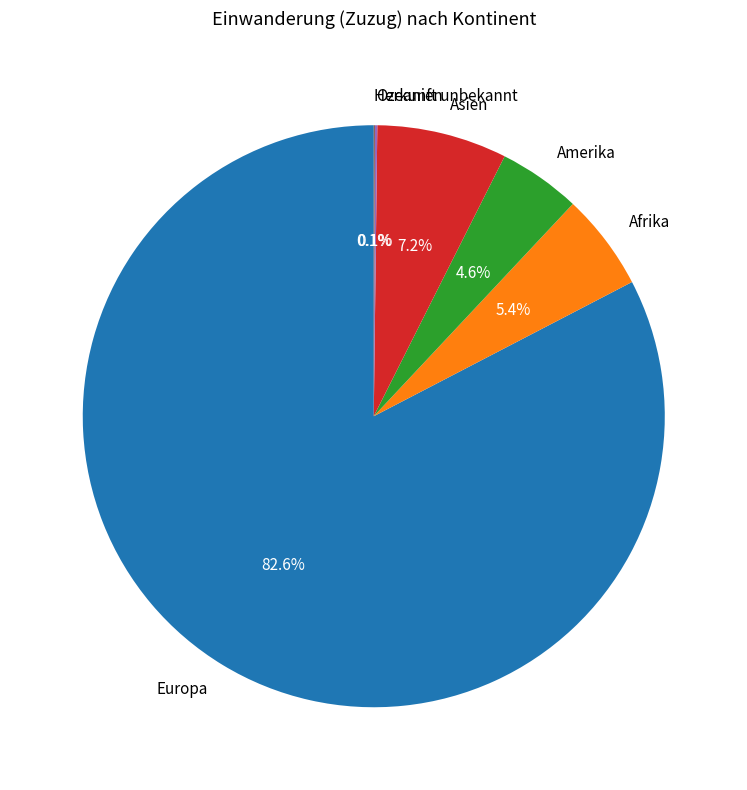

Combined, do Europa and Afrika account for over 50%?

Yes